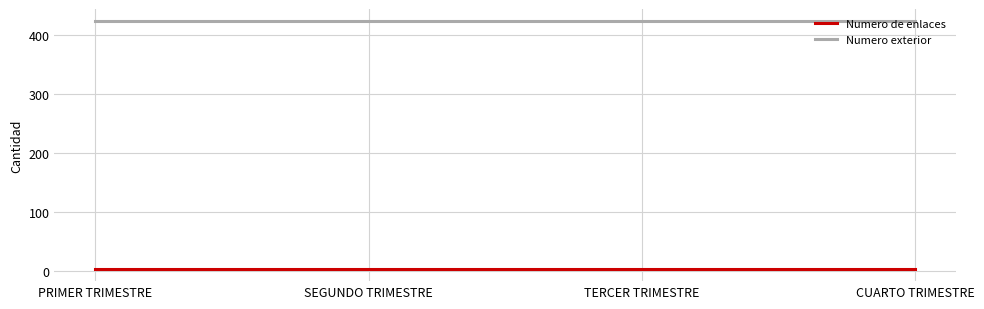

What is the spread (max minus min) of values at SEGUNDO TRIMESTRE?

419